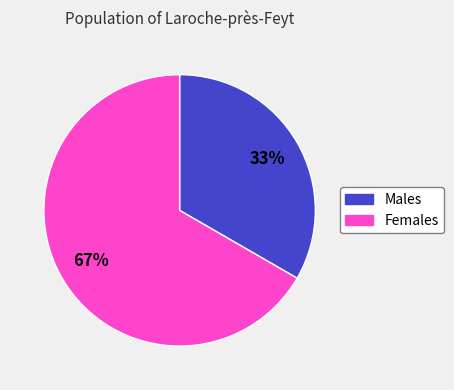

To the nearest percent, what is the average slice percentage?

50%